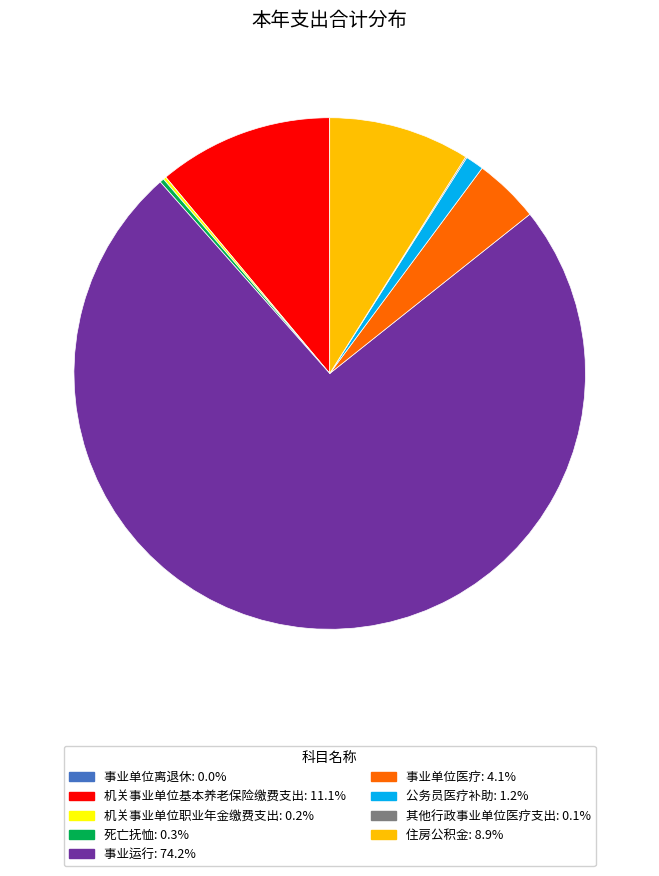

What is the largest slice in the pie chart?

事业运行